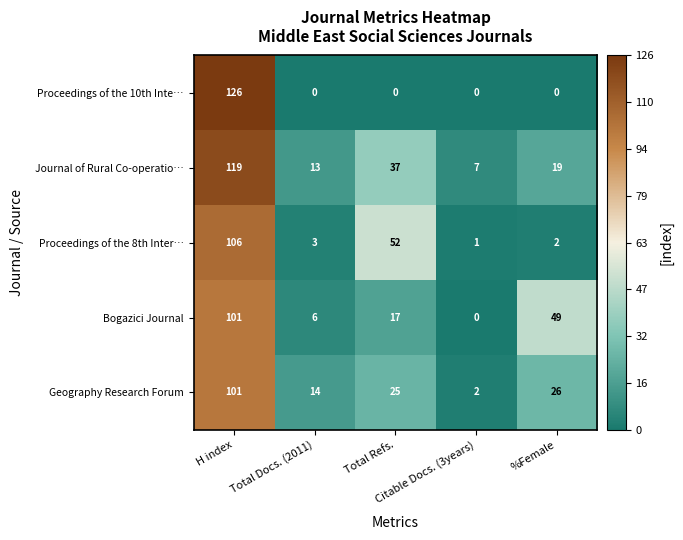

How many categories are shown in the chart?

5